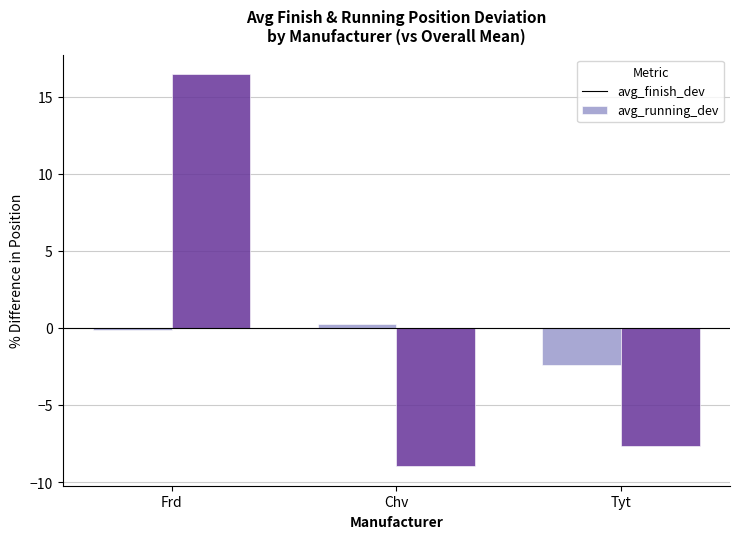

Is the value of avg_running_dev at Tyt greater than the value of avg_finish_dev at Chv?

No